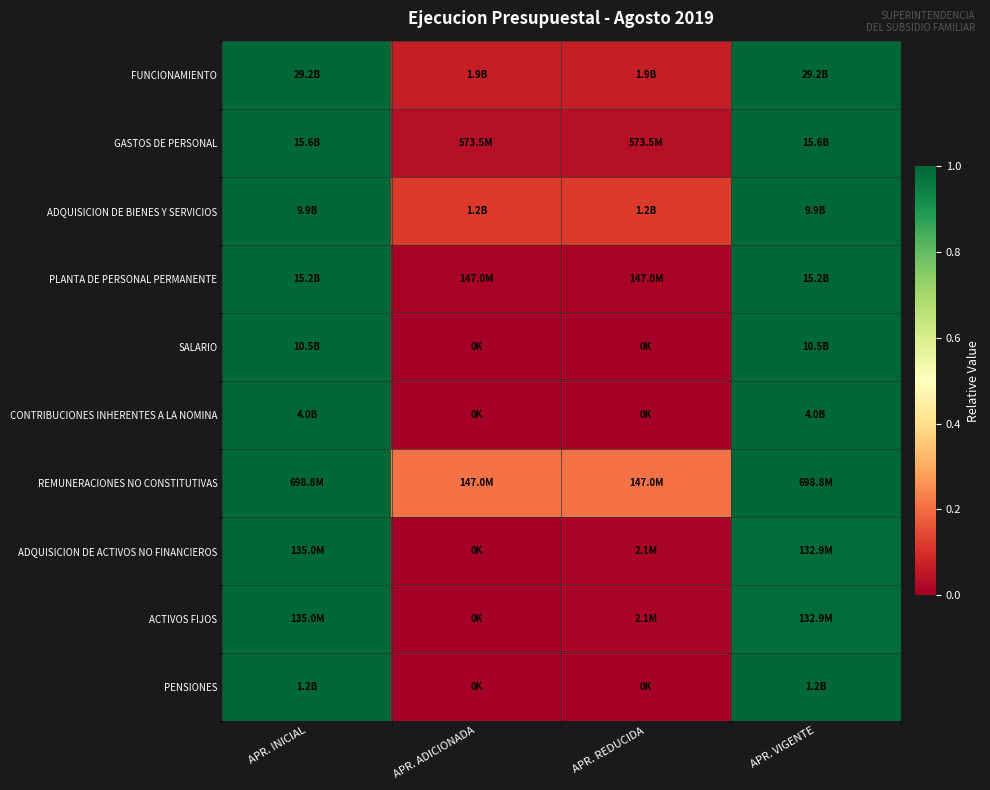

Reading left to right, transcribe all the data shown in this chart.

FUNCIONAMIENTO: APR. INICIAL=1.0	APR. ADICIONADA=0.1	APR. REDUCIDA=0.1	APR. VIGENTE=1.0
GASTOS DE PERSONAL: APR. INICIAL=1.0	APR. ADICIONADA=0.0	APR. REDUCIDA=0.0	APR. VIGENTE=1.0
ADQUISICION DE BIENES Y SERVICIOS: APR. INICIAL=1.0	APR. ADICIONADA=0.1	APR. REDUCIDA=0.1	APR. VIGENTE=1.0
PLANTA DE PERSONAL PERMANENTE: APR. INICIAL=1.0	APR. ADICIONADA=0.0	APR. REDUCIDA=0.0	APR. VIGENTE=1.0
SALARIO: APR. INICIAL=1.0	APR. ADICIONADA=0.0	APR. REDUCIDA=0.0	APR. VIGENTE=1.0
CONTRIBUCIONES INHERENTES A LA NOMINA: APR. INICIAL=1.0	APR. ADICIONADA=0.0	APR. REDUCIDA=0.0	APR. VIGENTE=1.0
REMUNERACIONES NO CONSTITUTIVAS: APR. INICIAL=1.0	APR. ADICIONADA=0.2	APR. REDUCIDA=0.2	APR. VIGENTE=1.0
ADQUISICION DE ACTIVOS NO FINANCIEROS: APR. INICIAL=1.0	APR. ADICIONADA=0.0	APR. REDUCIDA=0.0	APR. VIGENTE=1.0
ACTIVOS FIJOS: APR. INICIAL=1.0	APR. ADICIONADA=0.0	APR. REDUCIDA=0.0	APR. VIGENTE=1.0
PENSIONES: APR. INICIAL=1.0	APR. ADICIONADA=0.0	APR. REDUCIDA=0.0	APR. VIGENTE=1.0